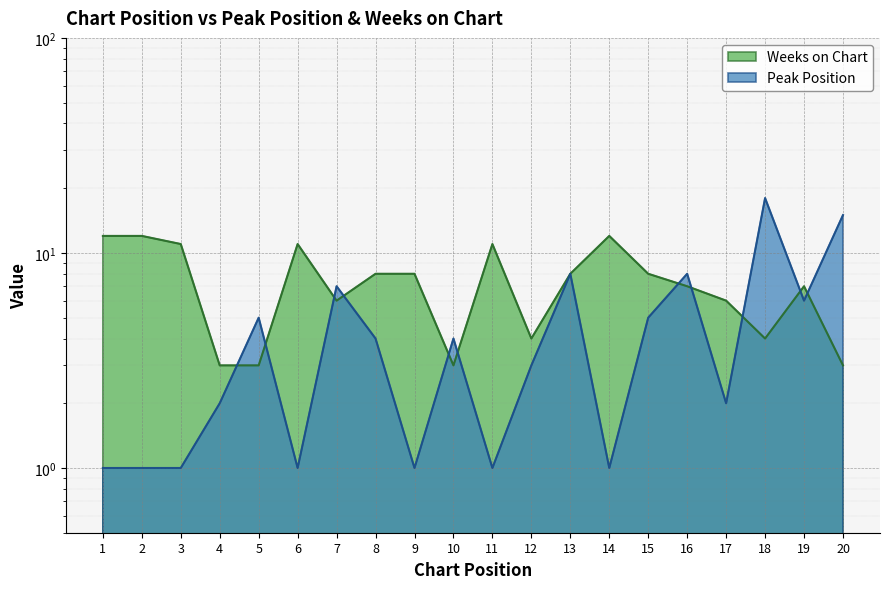

Which category has the highest value in the Weeks on Chart series?

1